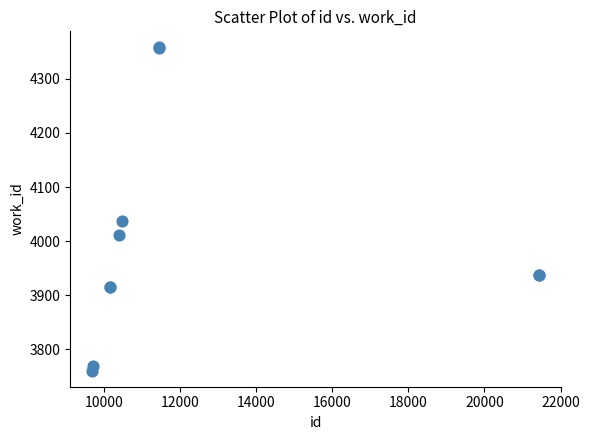

What Y value in the scatter plot is closest to 4059?

4038